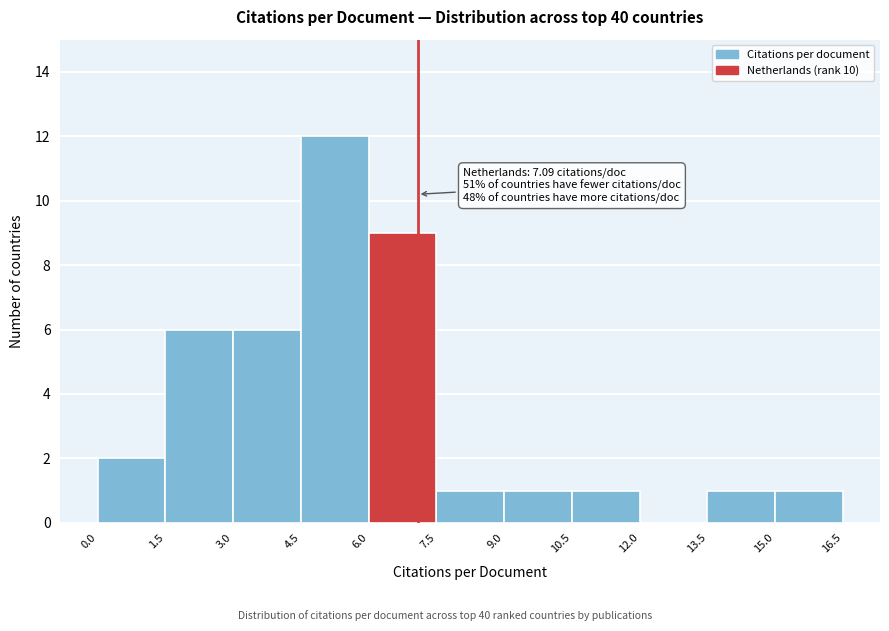

Over which range of the x-axis is the bar tallest?

4.5 to 6.0